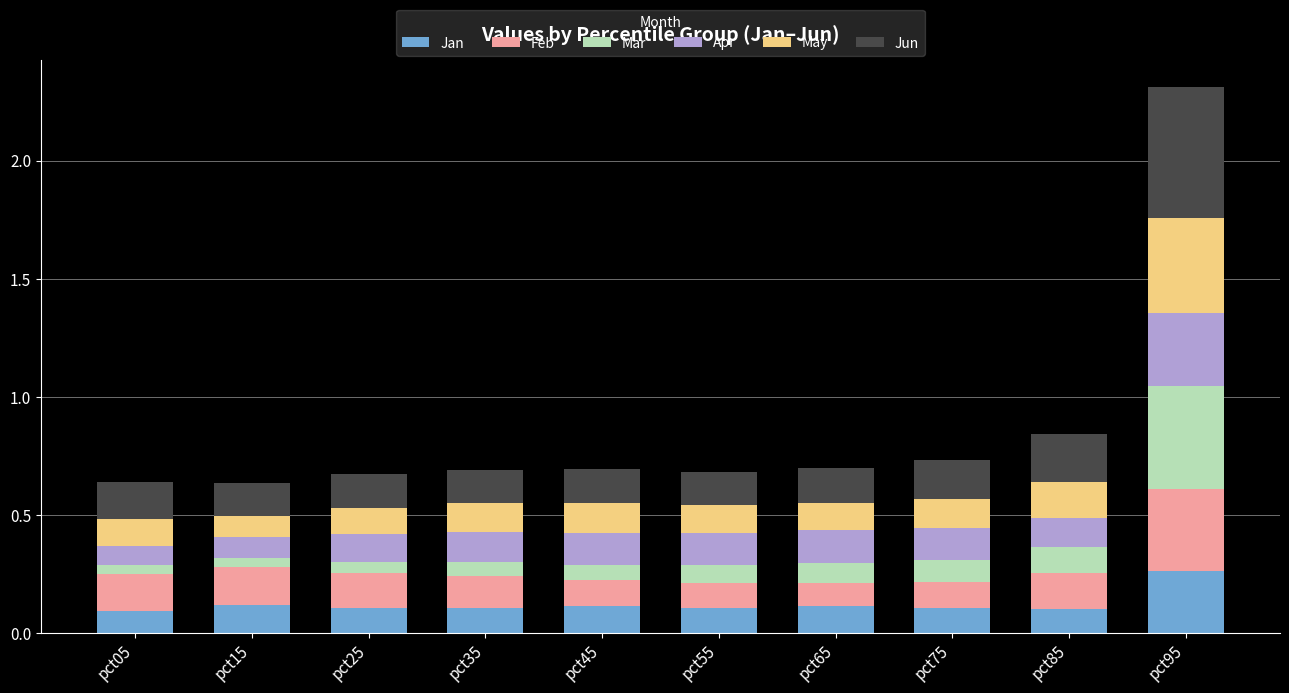

Which category has the highest value in the Jan series?

pct95